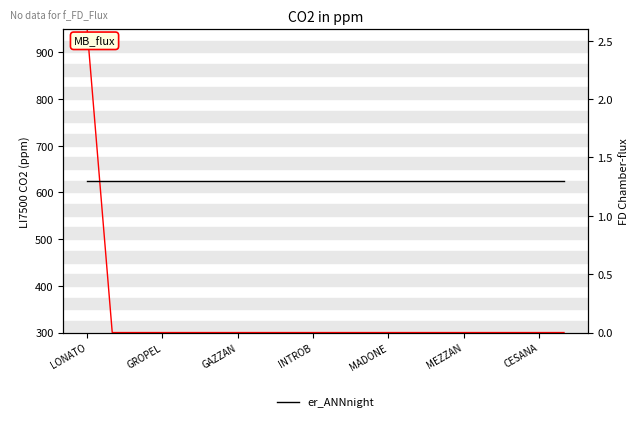

The er_ANNnight series shows 1.3 at GROPEL. True or false?

True